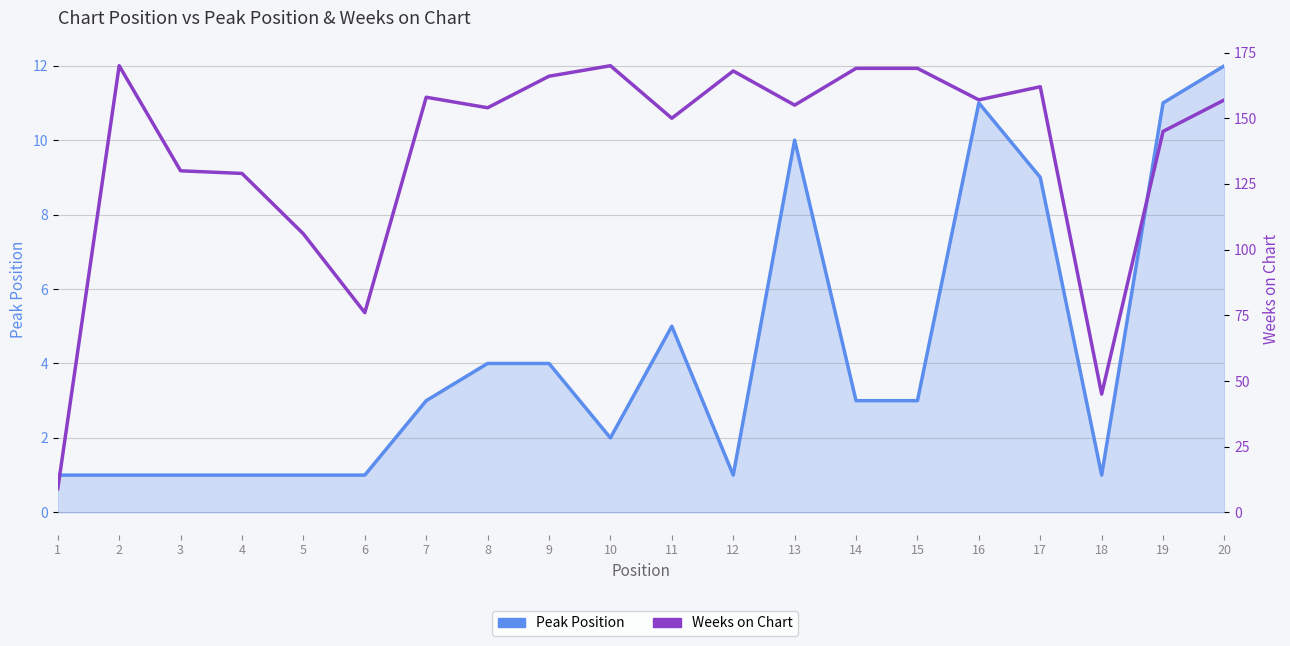

What are all the series names shown in the legend?

Peak Position, Weeks on Chart